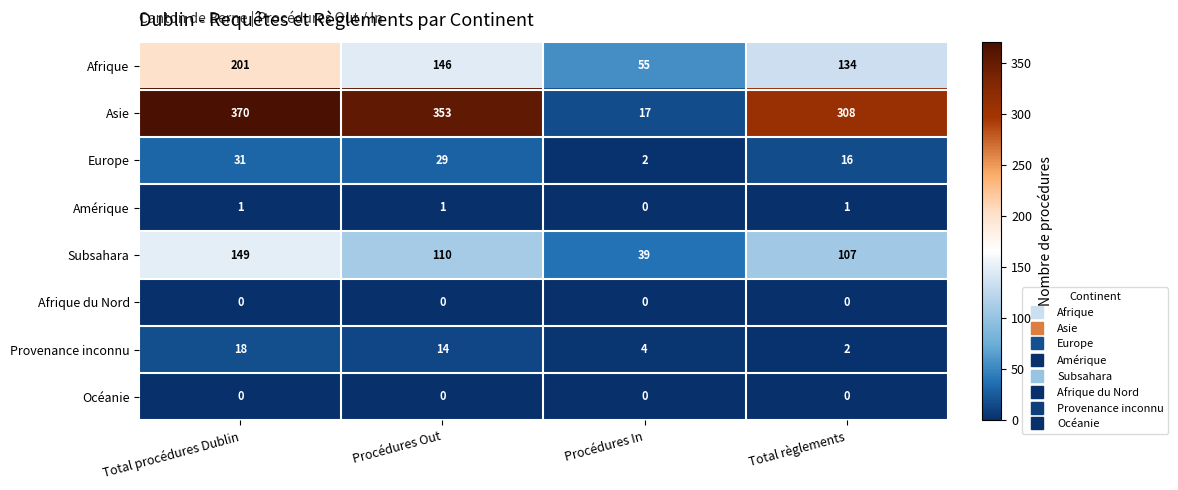

Which series has the largest range (max minus min)?

Asie